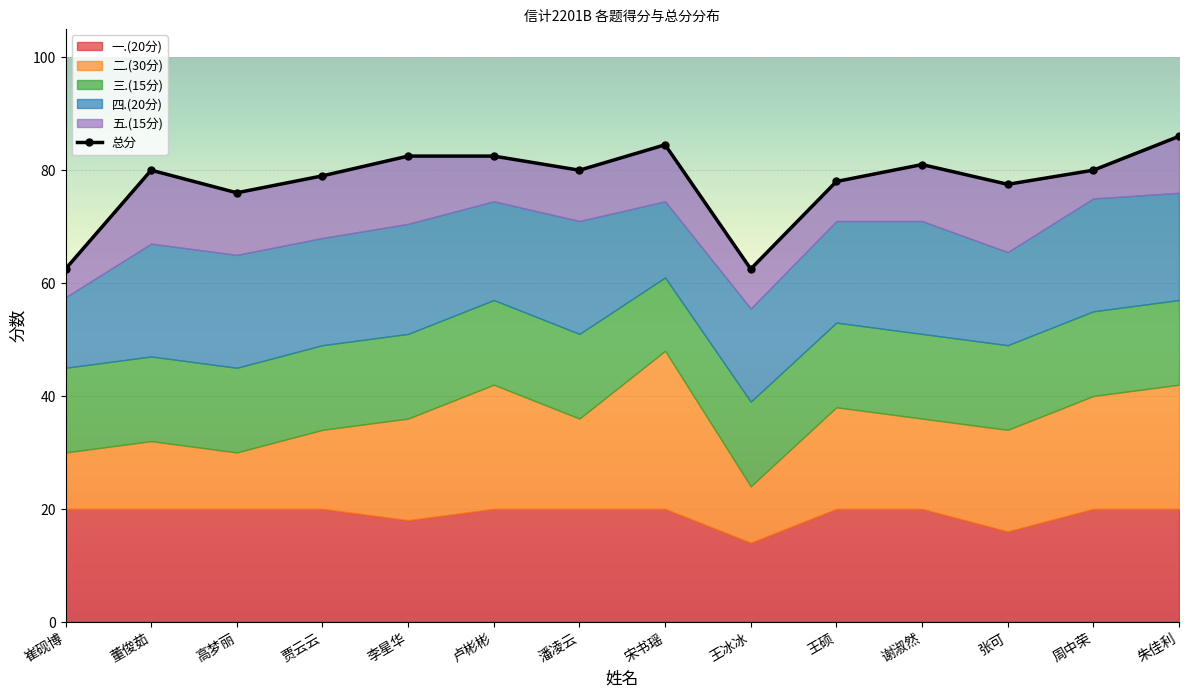

How many data points in 总分 are less than 80?

6